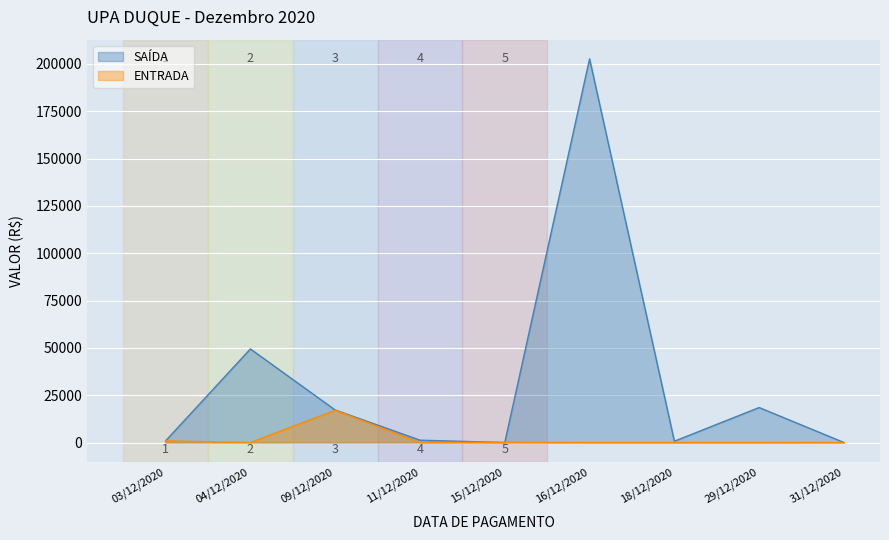

Which series ends up on top after the final intersection of SAÍDA and ENTRADA?

SAÍDA